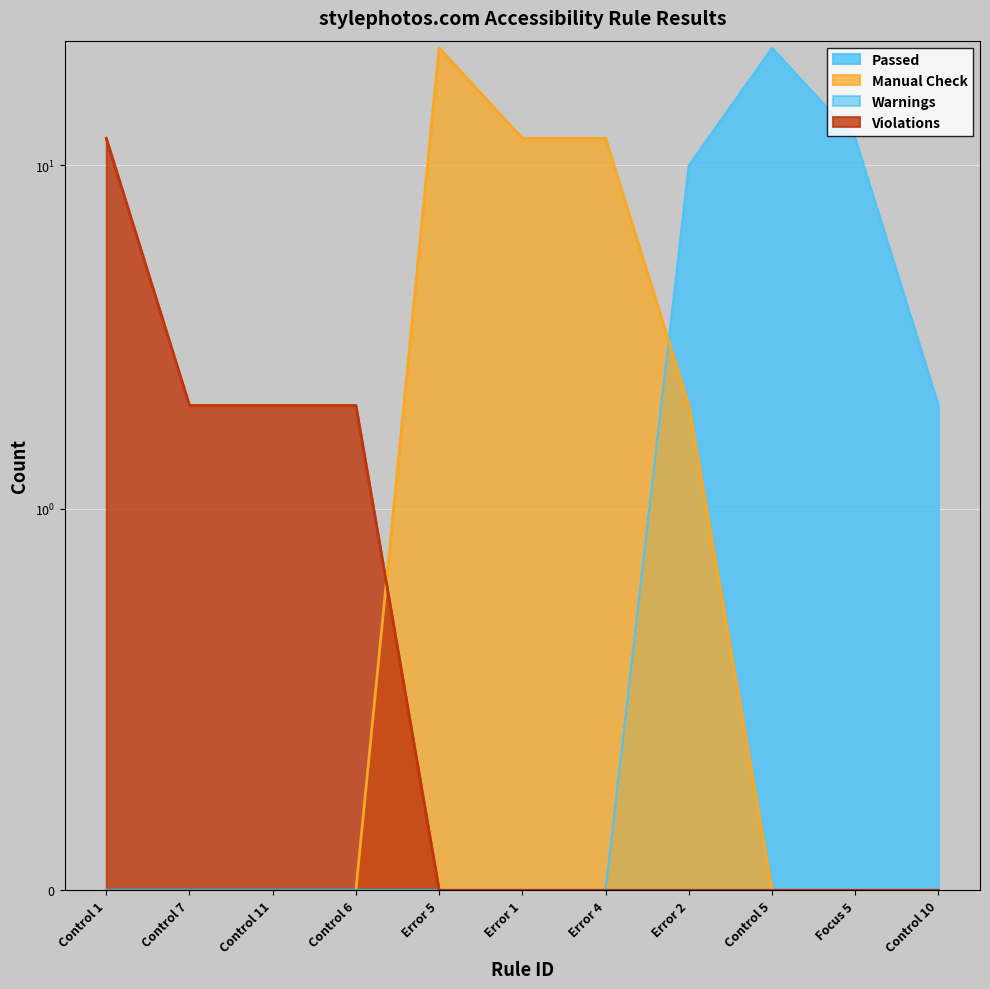

What is the label of the 2nd point from the left?

Control 7